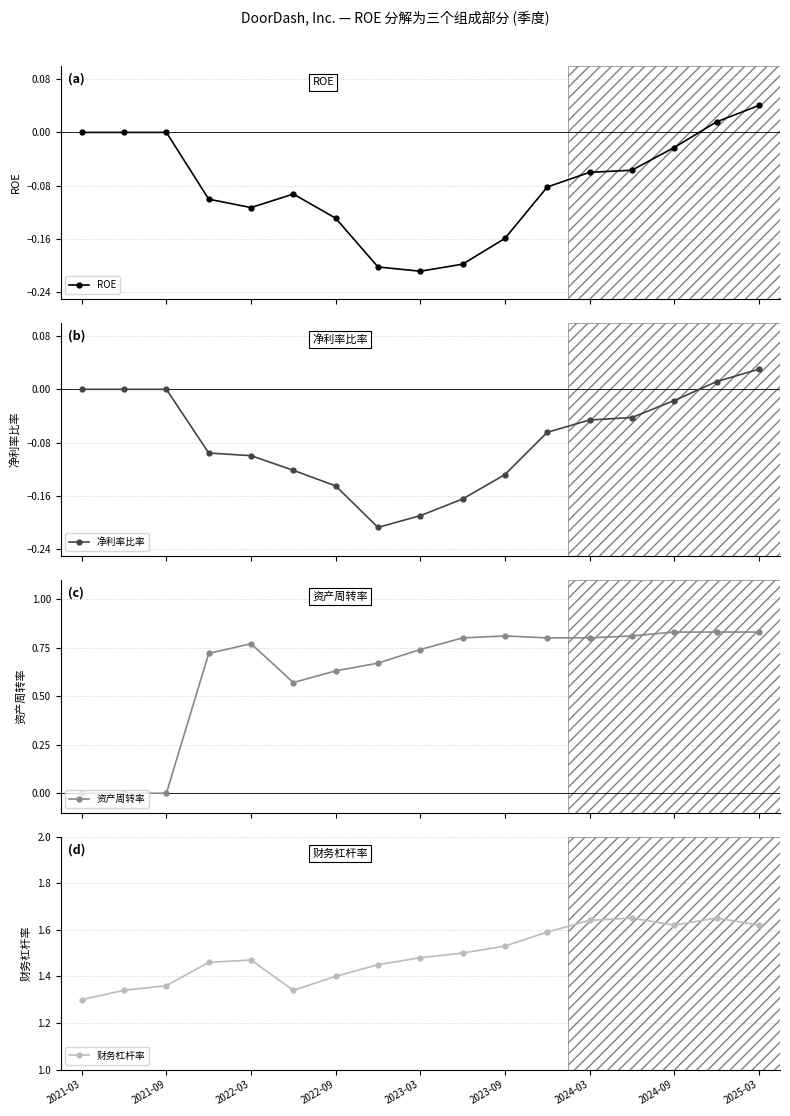

True or false: 财务杠杆率 has a value of 2.3 at 2022-09.

False